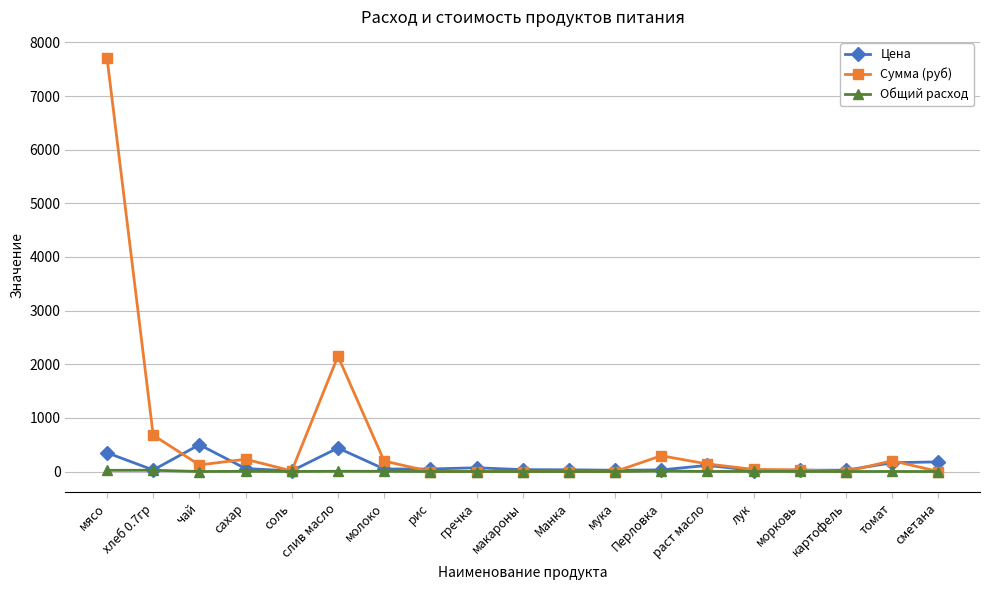

The Цена series shows 438.9 at слив масло. True or false?

True